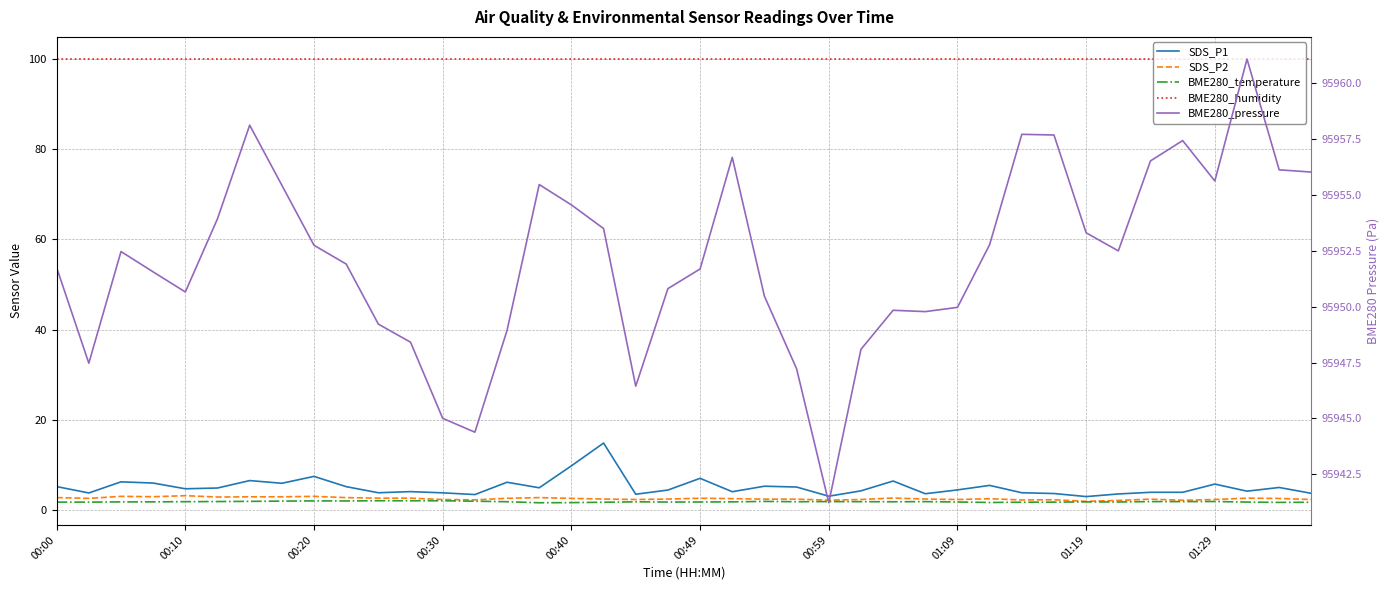

Reading right to left, extract all data points from this chart.

SDS_P1: 3.7	5.0	4.2	5.7	3.9	3.9	3.5	3.0	3.6	3.8	5.4	4.4	3.6	6.4	4.2	3.0	5.1	5.2	4.0	7.0	4.4	3.5	14.8	9.8	4.9	6.1	3.4	3.8	4.0	3.8	5.2	7.4	5.9	6.5	4.8	4.7	6.0	6.2	3.8	5.2
SDS_P2: 2.3	2.5	2.6	2.3	2.1	2.4	2.1	1.9	2.2	2.2	2.5	2.3	2.4	2.6	2.3	2.1	2.4	2.4	2.5	2.6	2.4	2.3	2.4	2.5	2.7	2.6	2.2	2.3	2.6	2.6	2.7	3.0	2.9	2.9	2.9	3.1	2.9	3.0	2.5	2.7
BME280_temperature: 1.7	1.7	1.7	1.9	1.8	1.8	1.8	1.8	1.7	1.7	1.6	1.8	1.8	1.8	1.8	1.8	1.8	1.9	1.8	1.8	1.7	1.8	1.7	1.6	1.6	1.8	1.9	2.0	2.0	2.0	2.0	2.0	1.9	1.9	1.9	1.8	1.8	1.8	1.7	1.7
BME280_humidity: 100.0	100.0	100.0	100.0	100.0	100.0	100.0	100.0	100.0	100.0	100.0	100.0	100.0	100.0	100.0	100.0	100.0	100.0	100.0	100.0	100.0	100.0	100.0	100.0	100.0	100.0	100.0	100.0	100.0	100.0	100.0	100.0	100.0	100.0	100.0	100.0	100.0	100.0	100.0	100.0
BME280_pressure: 95956.0	95956.1	95961.1	95955.6	95957.4	95956.5	95952.5	95953.3	95957.7	95957.7	95952.8	95950.0	95949.8	95949.8	95948.1	95941.2	95947.2	95950.5	95956.7	95951.7	95950.8	95946.4	95953.5	95954.6	95955.5	95948.9	95944.4	95945.0	95948.4	95949.2	95951.9	95952.8	95955.4	95958.1	95953.9	95950.7	95951.6	95952.5	95947.5	95951.8